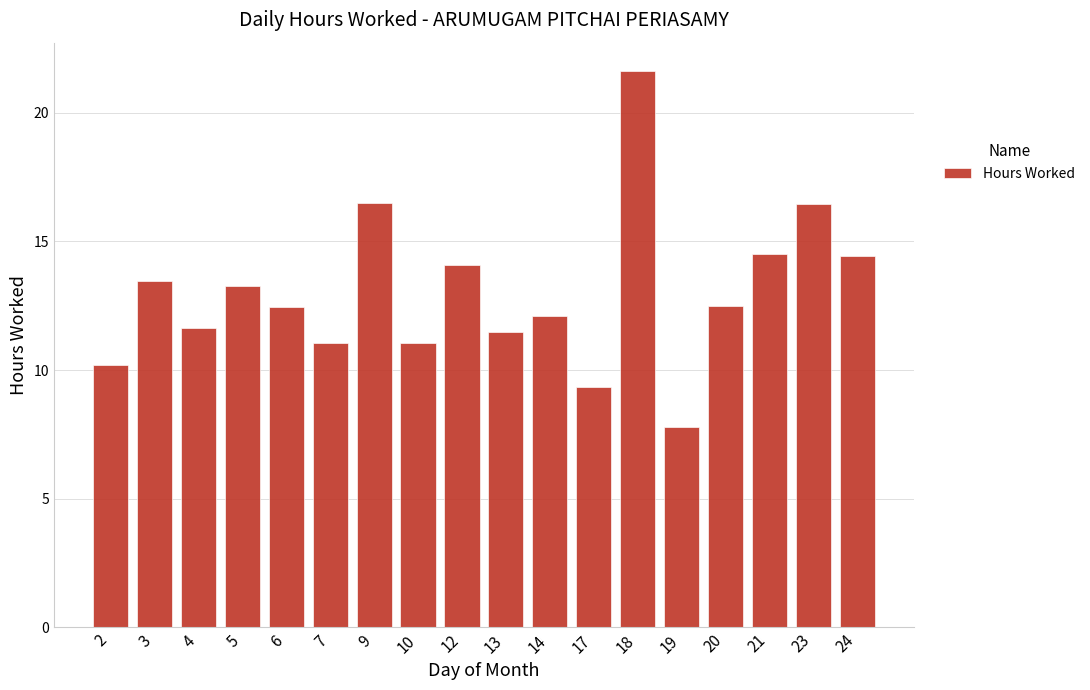

What is the sum of all values?

234.0